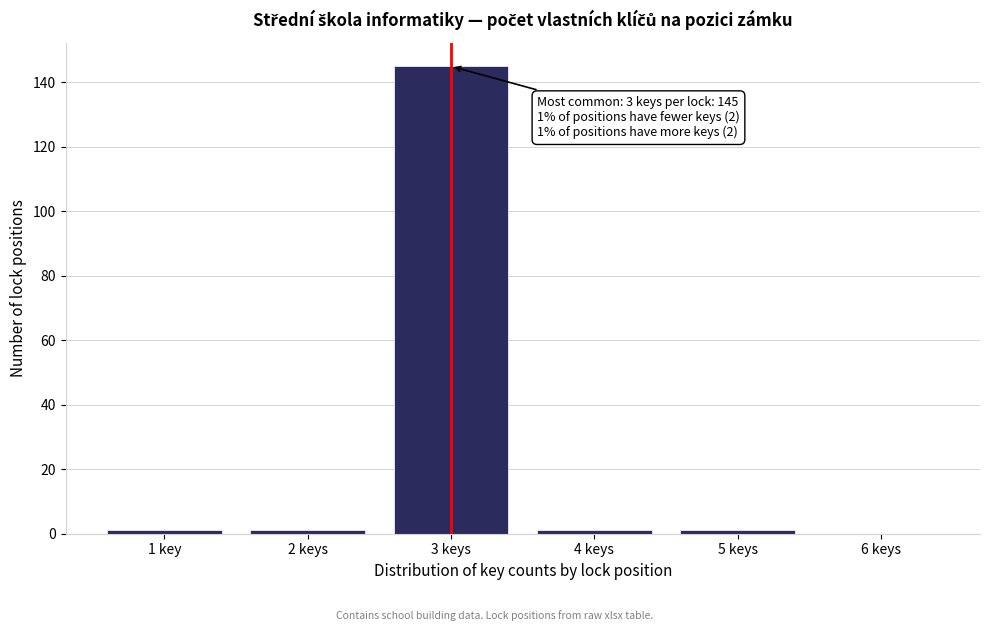

Reading left to right, what are all the values shown in this chart?

1 key=1	2 keys=1	3 keys=145	4 keys=1	5 keys=1	6 keys=0